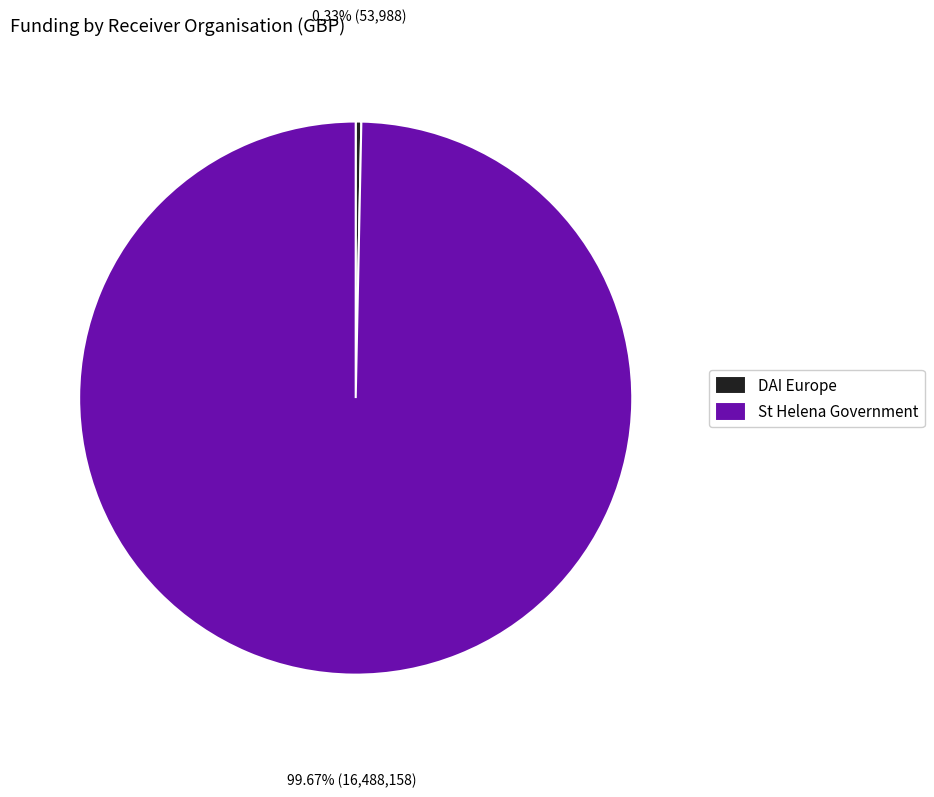

True or false: St Helena Government accounts for 100% of the total.

True